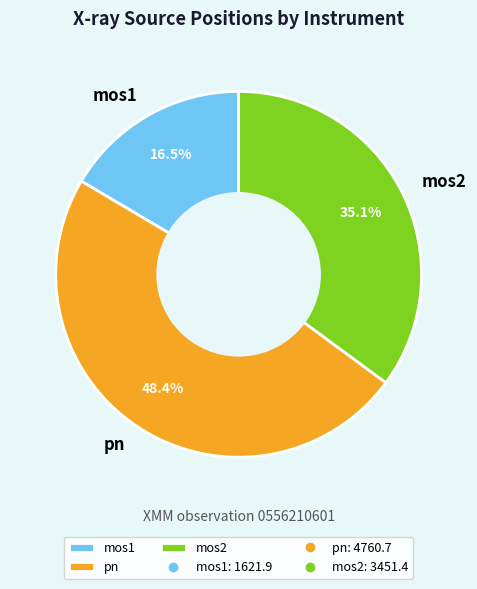

Does any single category account for the majority?

No